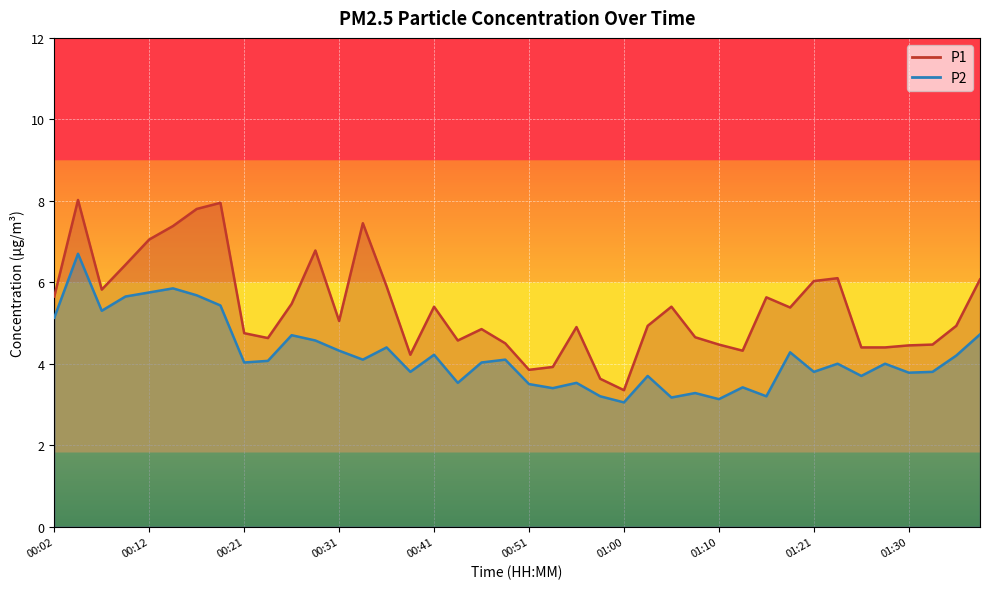

What is the minimum value shown in the chart?

3.0